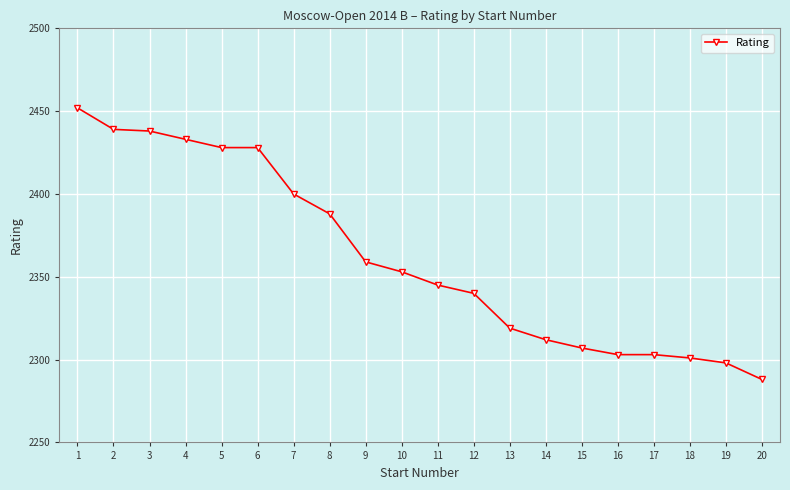

Reading left to right, what are all the values shown in this chart?

2452	2439	2438	2433	2428	2428	2400	2388	2359	2353	2345	2340	2319	2312	2307	2303	2303	2301	2298	2288